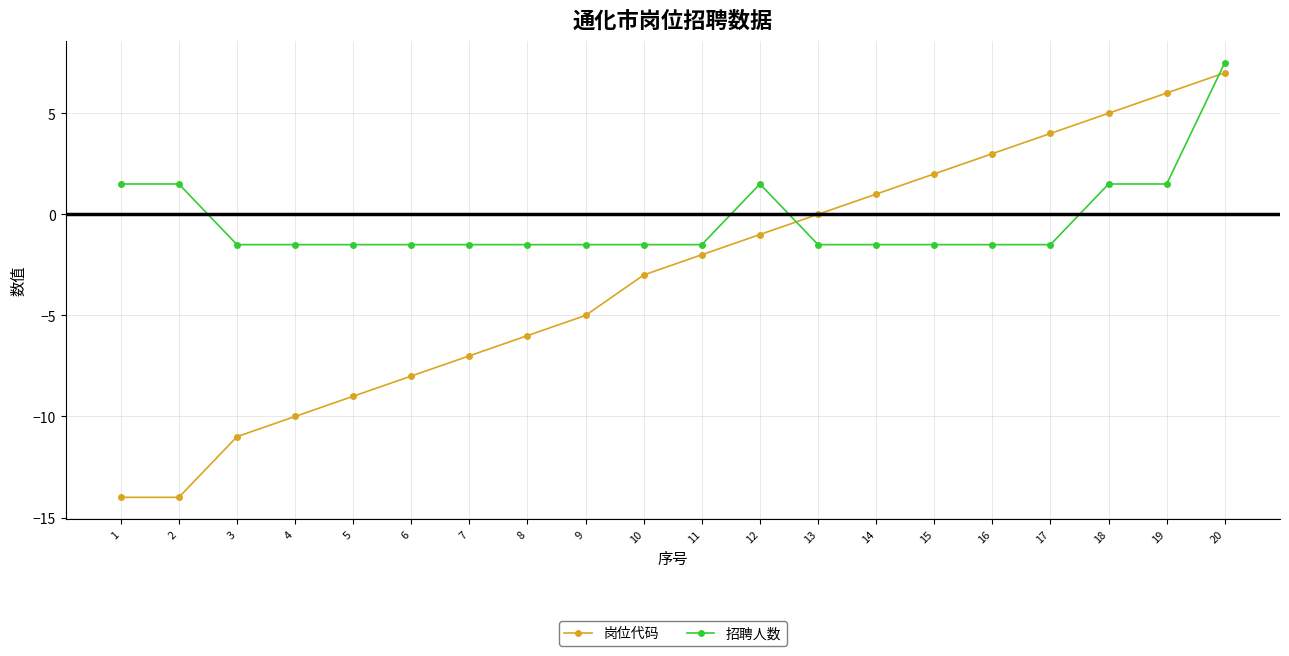

Rank the series at 1 from highest to lowest value.

招聘人数, 岗位代码